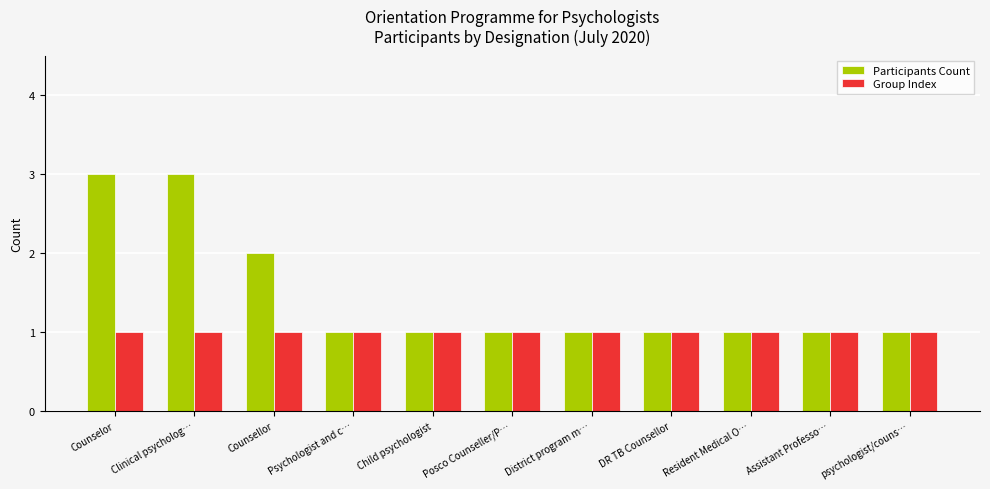

What position from the right is Counsellor?

9